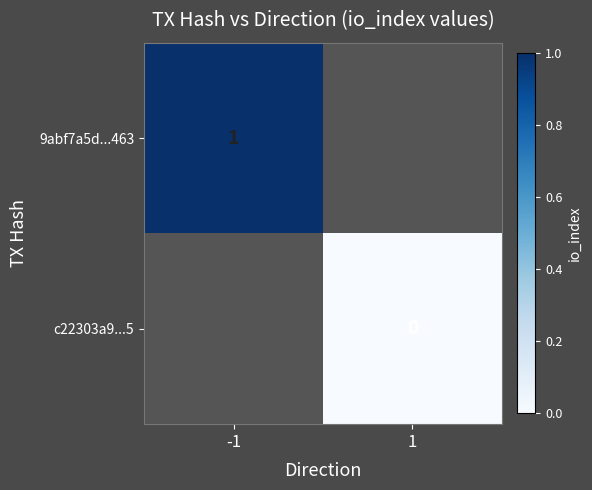

Is the value of 9abf7a5d...463 at -1 greater than the value of c22303a9...5 at 1?

Yes